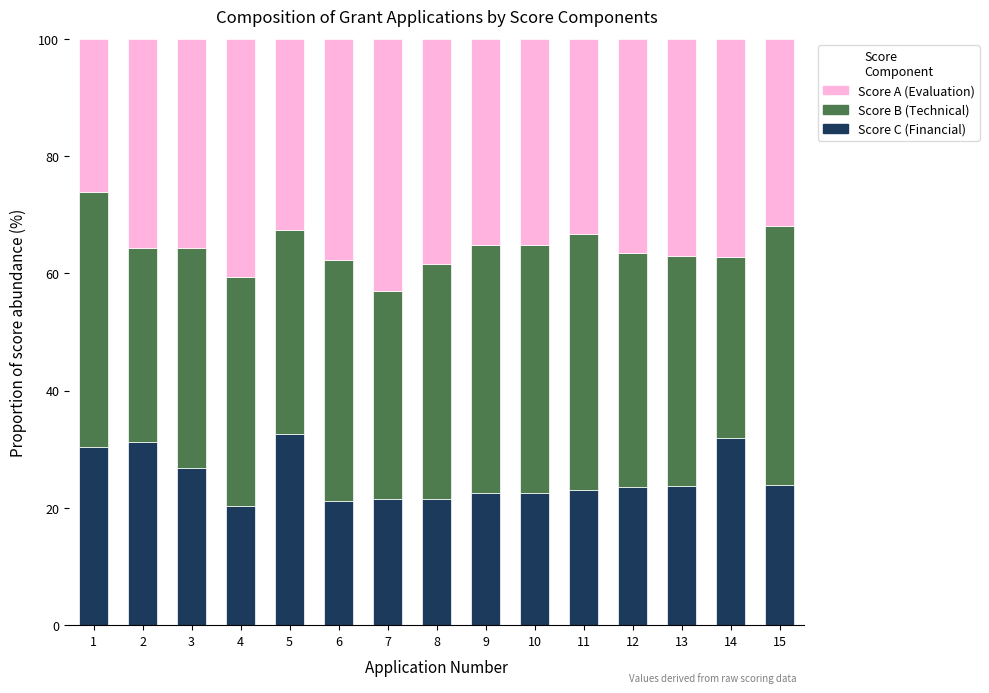

What is the total value across all series at 8?

100.0